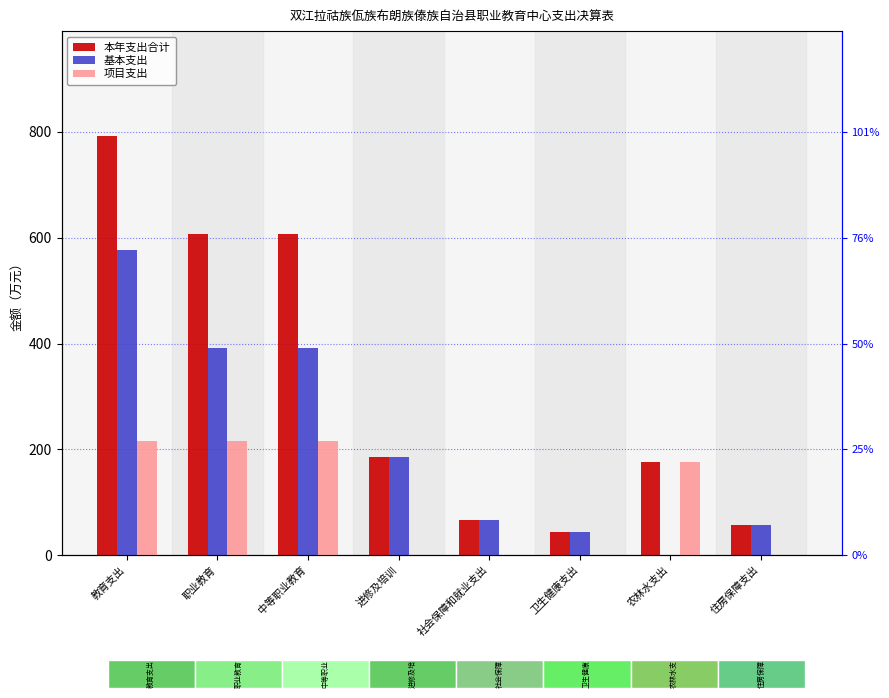

The value of 基本支出 at 住房保障支出 is 56.8. True or false?

True